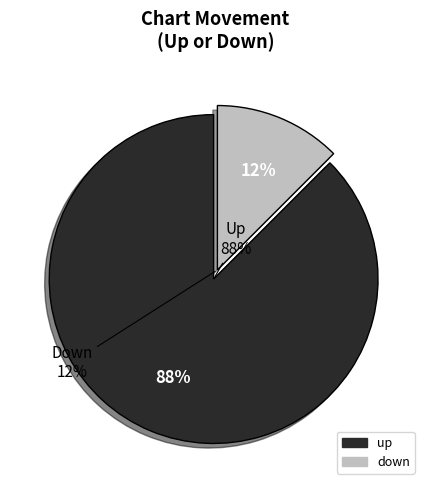

Combined, do up and down account for over 50%?

Yes